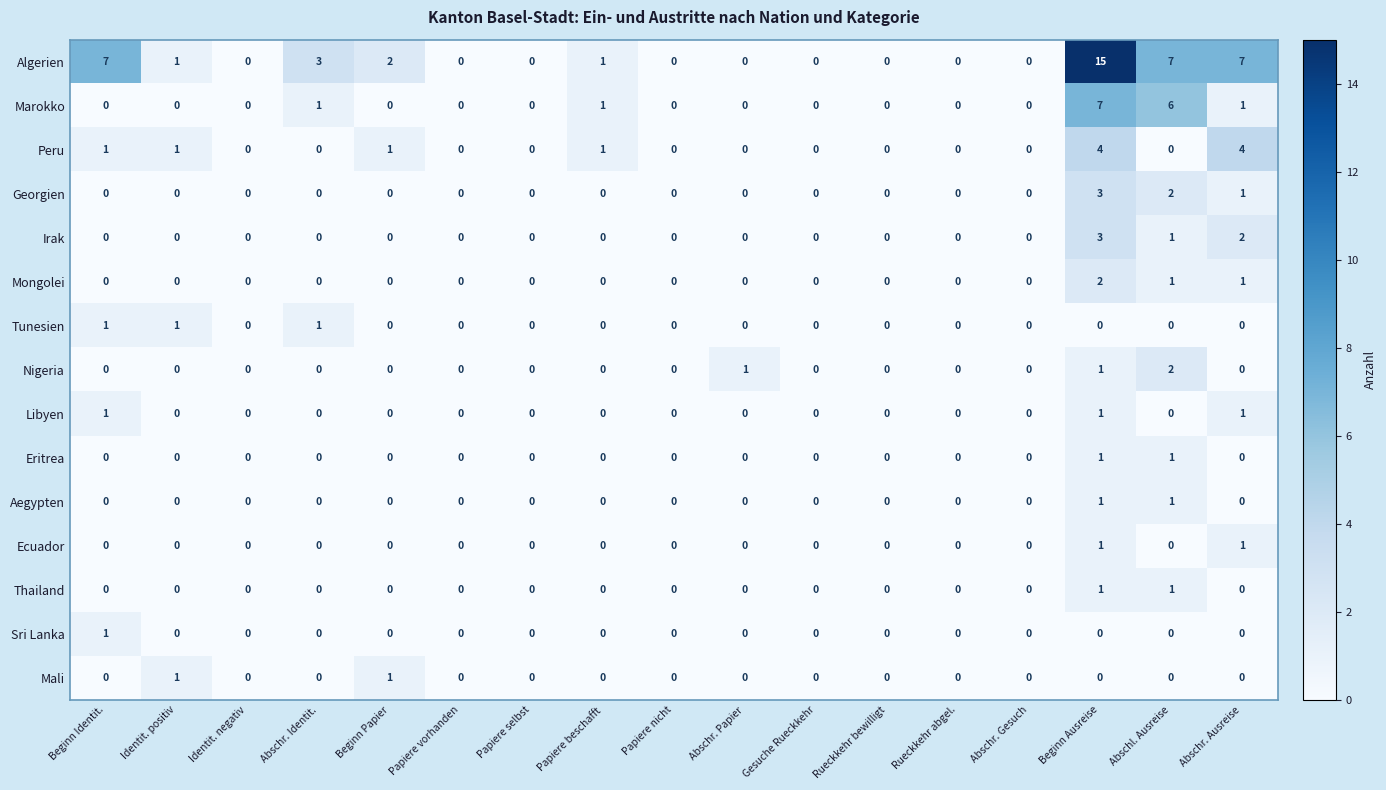

How many Marokko values are between 0 and 1?

15